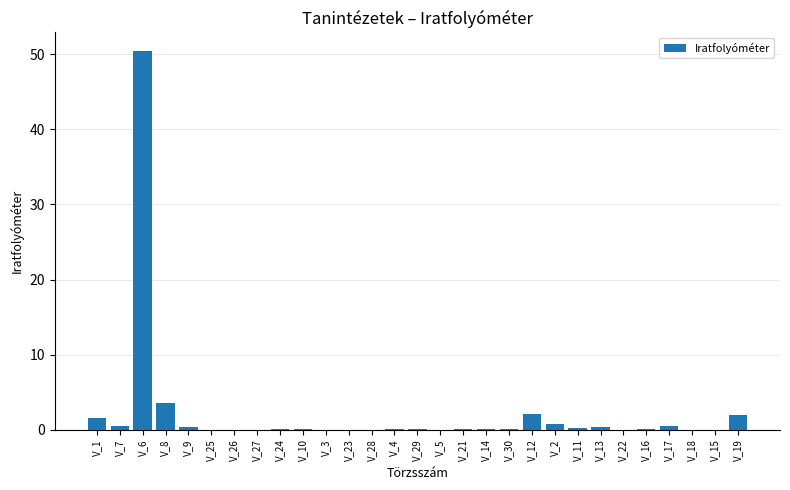

Are the bars grouped side by side (vs. stacked)?

No